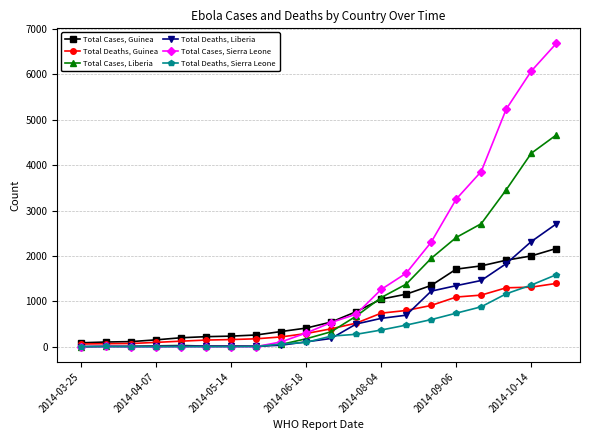

Which series ends up on top after the final intersection of Total Cases, Sierra Leone and Total Deaths, Sierra Leone?

Total Cases, Sierra Leone